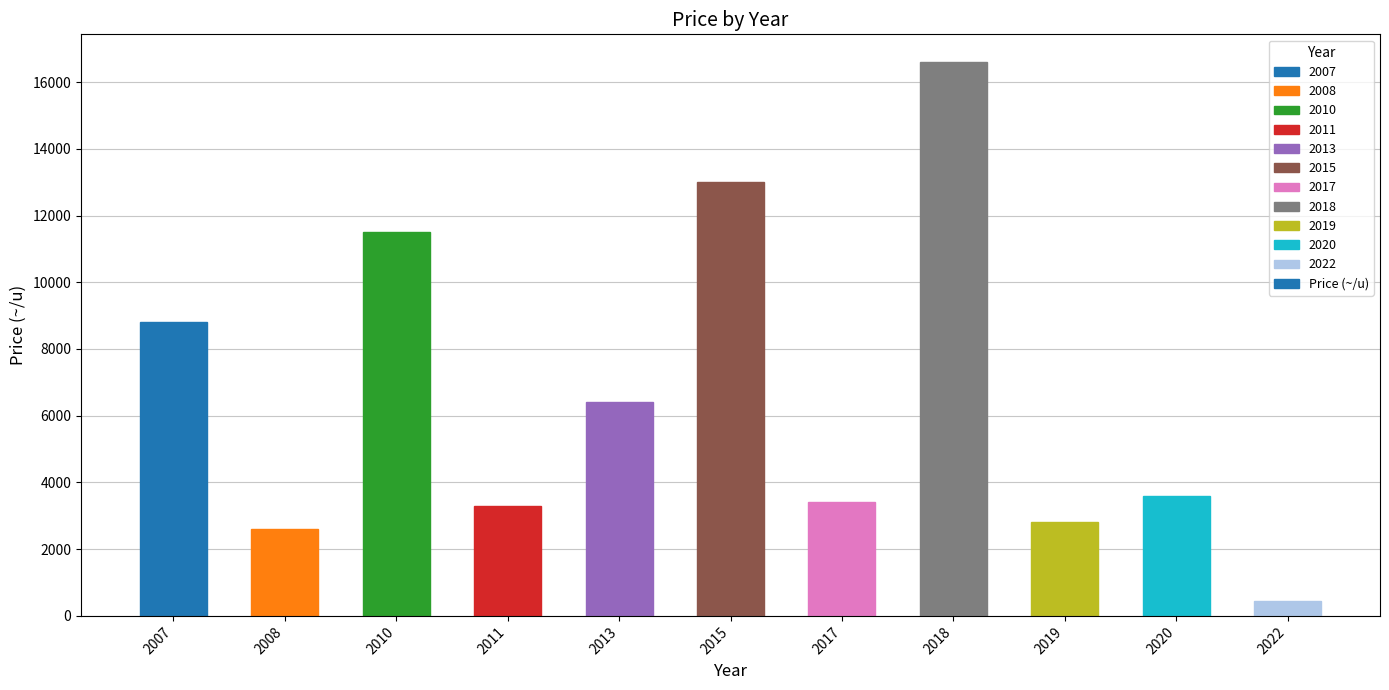

How many values are below 3600?

5